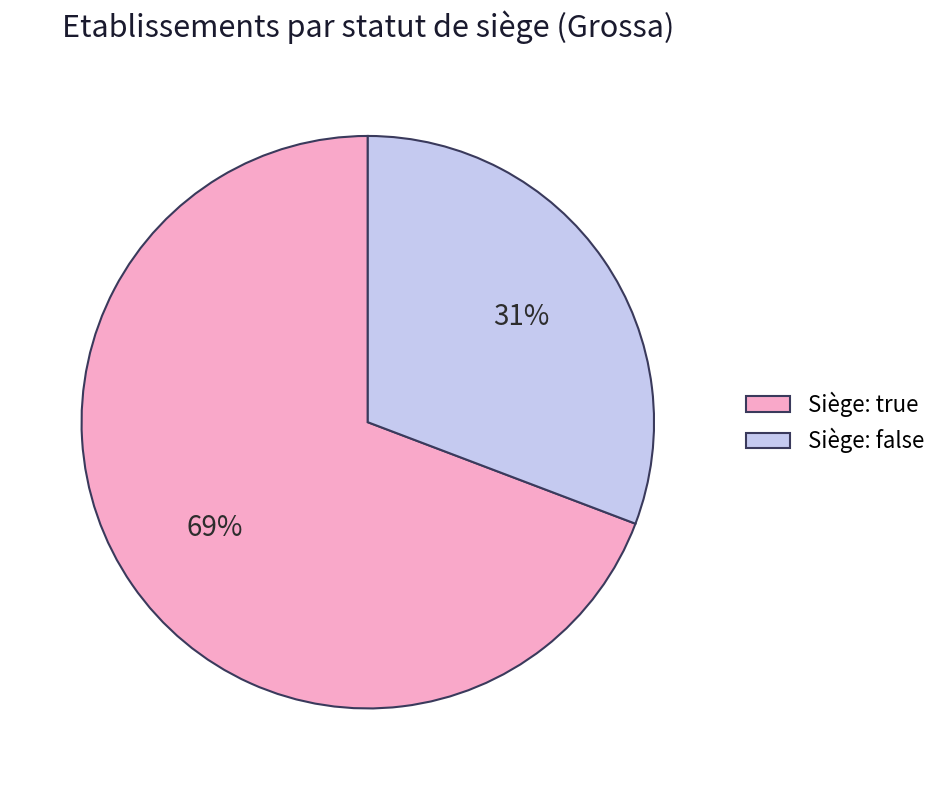

To the nearest percent, what is the difference between the largest and smallest slice percentages?

38%